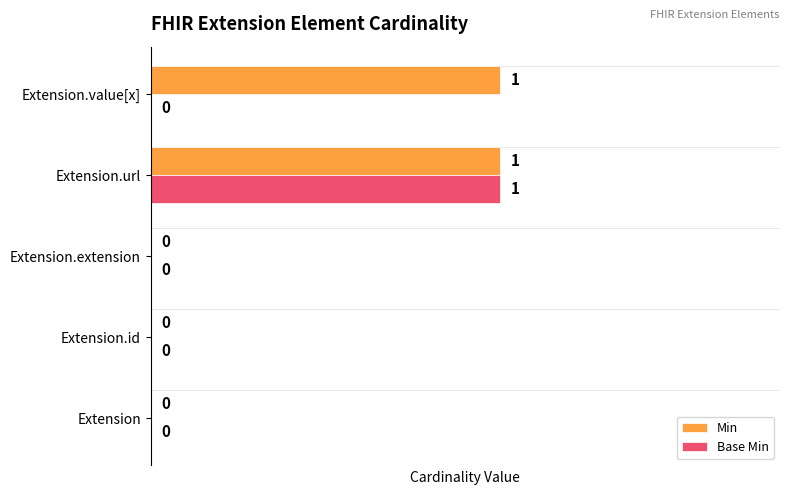

At which category is the sum across all series the highest?

Extension.url